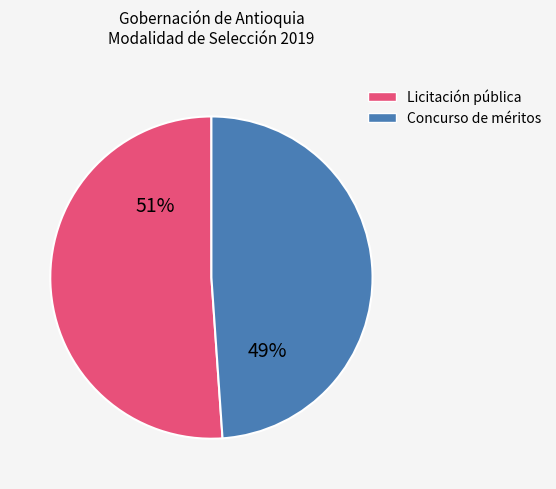

Is there any slice that represents more than half of the pie?

Yes